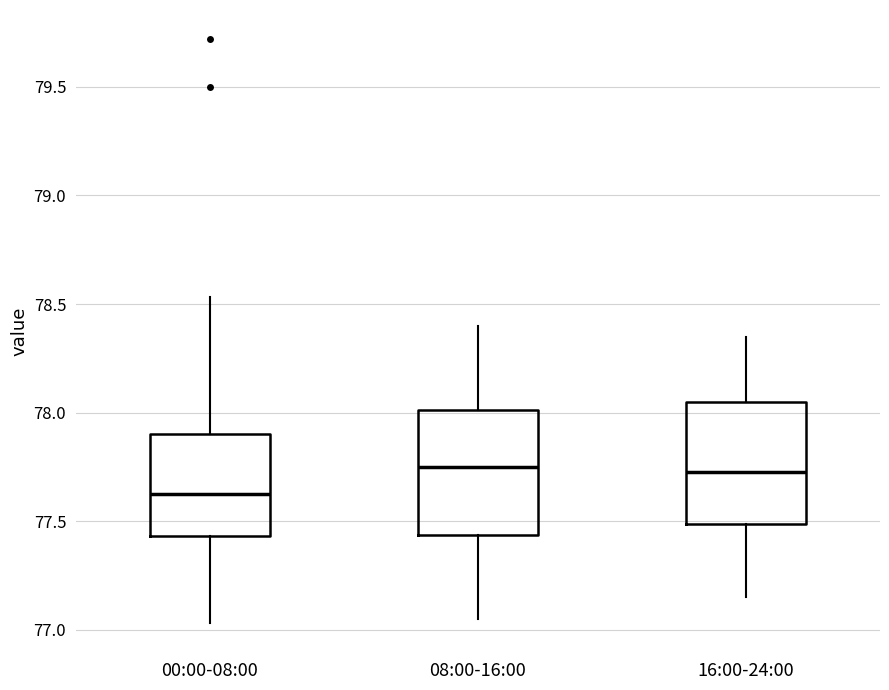

Reading left to right, read every box against the y-axis: the position of its median line, the range the box covers, and the ends of its whiskers. The values are not printed on the chart, so give them approximately, as read against the axis.

00:00-08:00: median 77.65, box 77.45 to 77.90, whiskers 77.05 to 78.55
08:00-16:00: median 77.75, box 77.45 to 78.00, whiskers 77.05 to 78.40
16:00-24:00: median 77.75, box 77.50 to 78.05, whiskers 77.15 to 78.35